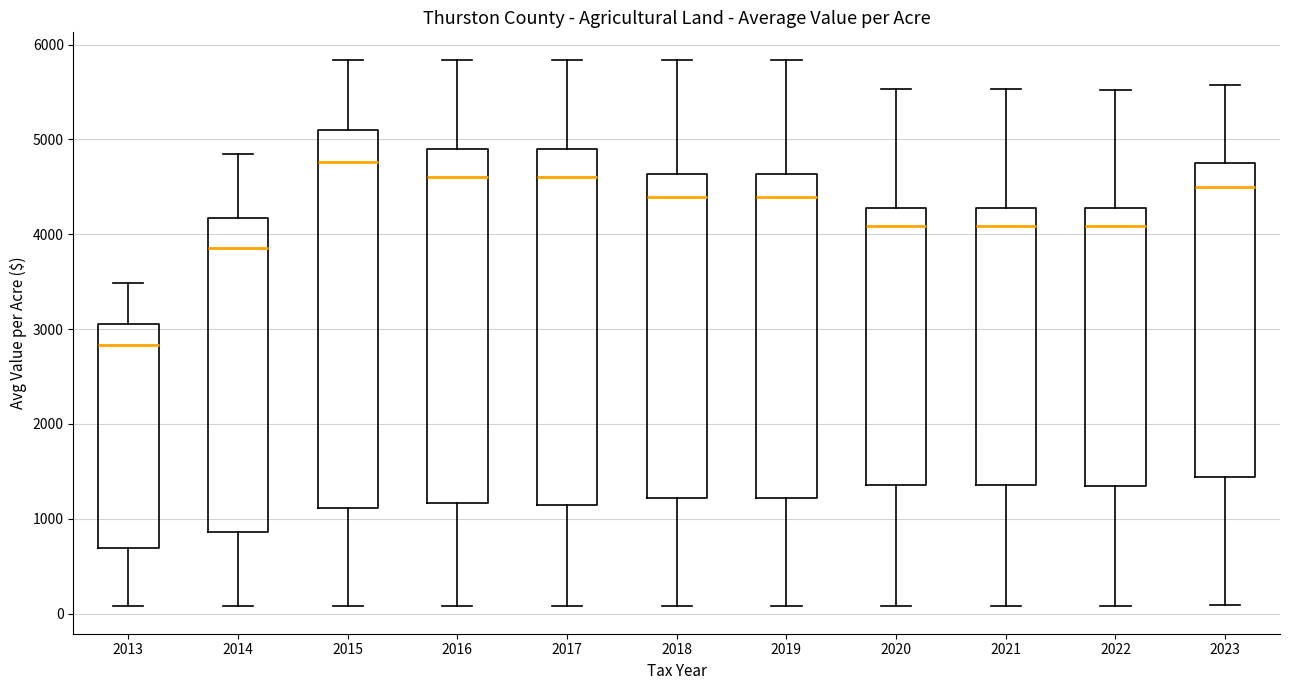

Reading left to right, read every box against the y-axis: the position of its median line, the range the box covers, and the ends of its whiskers. The values are not printed on the chart, so give them approximately, as read against the axis.

2013: median 2800, box 700 to 3100, whiskers 100 to 3500
2014: median 3900, box 900 to 4200, whiskers 100 to 4900
2015: median 4800, box 1100 to 5100, whiskers 100 to 5800
2016: median 4600, box 1200 to 4900, whiskers 100 to 5800
2017: median 4600, box 1100 to 4900, whiskers 100 to 5800
2018: median 4400, box 1200 to 4600, whiskers 100 to 5800
2019: median 4400, box 1200 to 4600, whiskers 100 to 5800
2020: median 4100, box 1400 to 4300, whiskers 100 to 5500
2021: median 4100, box 1400 to 4300, whiskers 100 to 5500
2022: median 4100, box 1300 to 4300, whiskers 100 to 5500
2023: median 4500, box 1400 to 4700, whiskers 100 to 5600